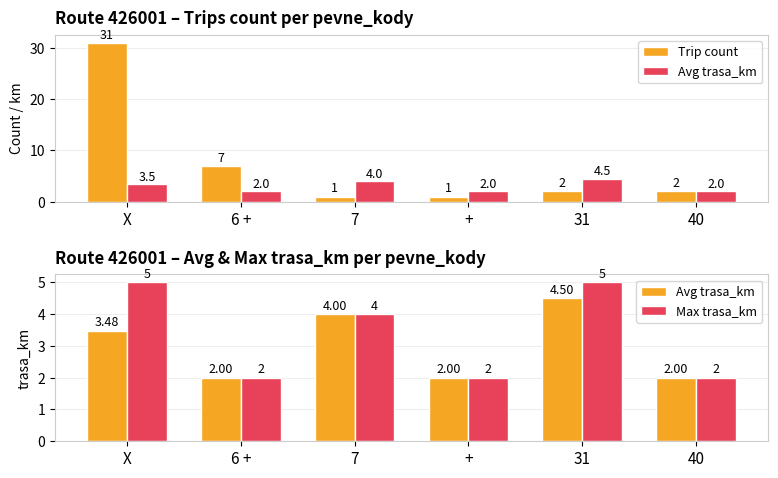

Which category has the highest value in the Trip count series?

X